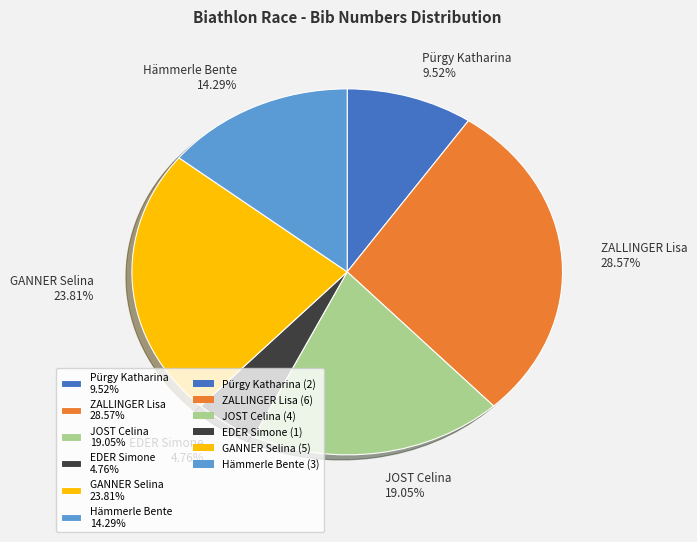

Does Pürgy Katharina represent more than half of the total?

No